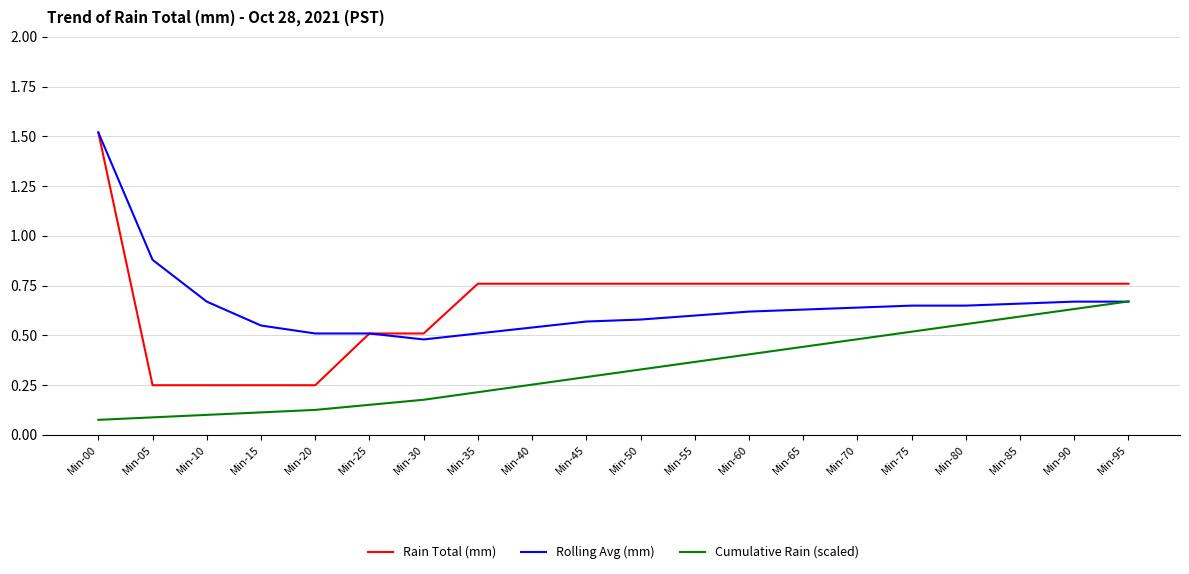

True or false: Cumulative Rain (scaled) and Rain Total (mm) intersect in this chart.

False